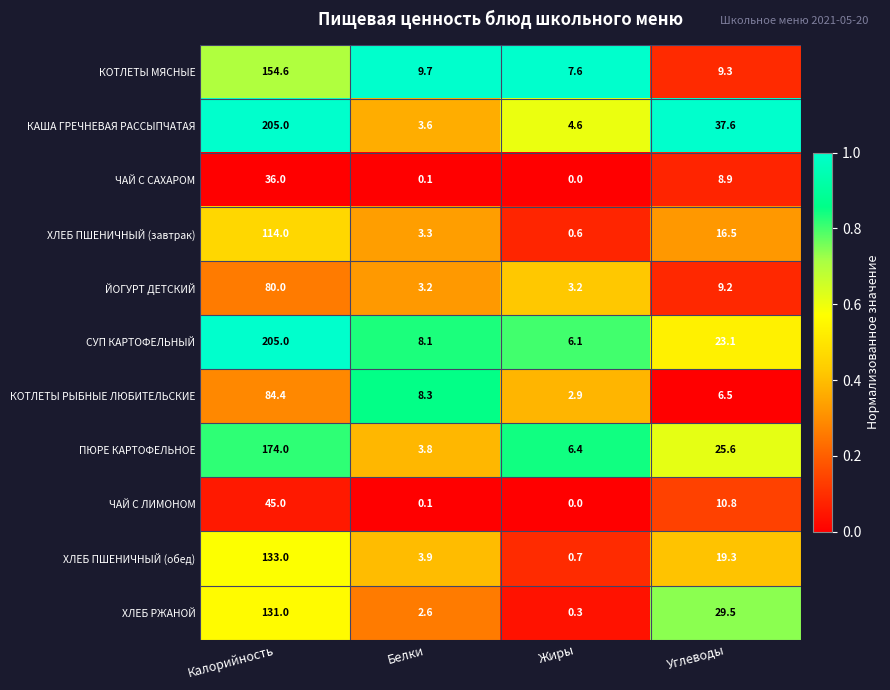

Is it true that ЧАЙ С САХАРОМ equals 59.8 at Калорийность?

False